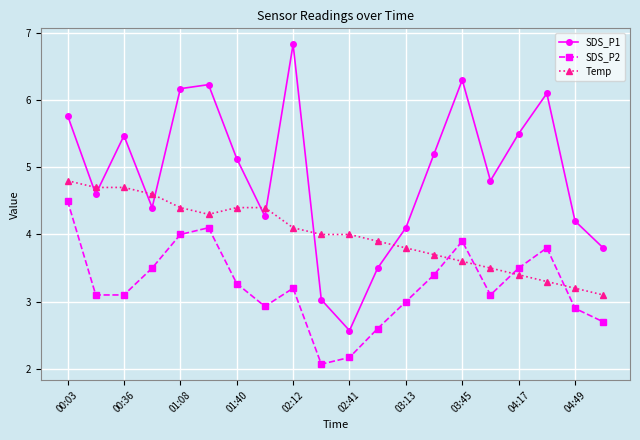

True or false: SDS_P1 has more than 2 interior local peaks.

True